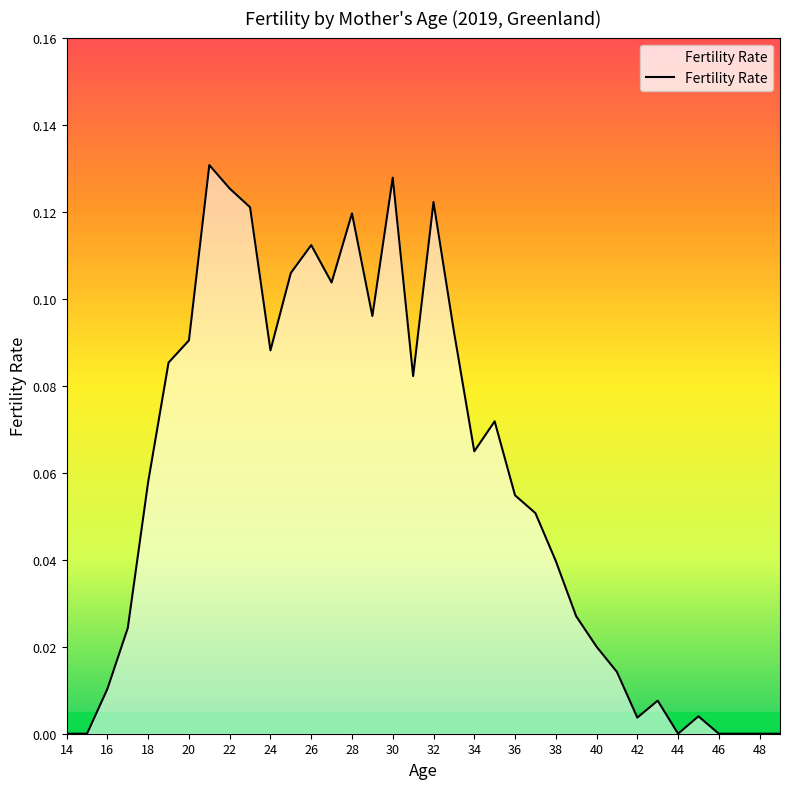

How many lines are shown in the chart?

1